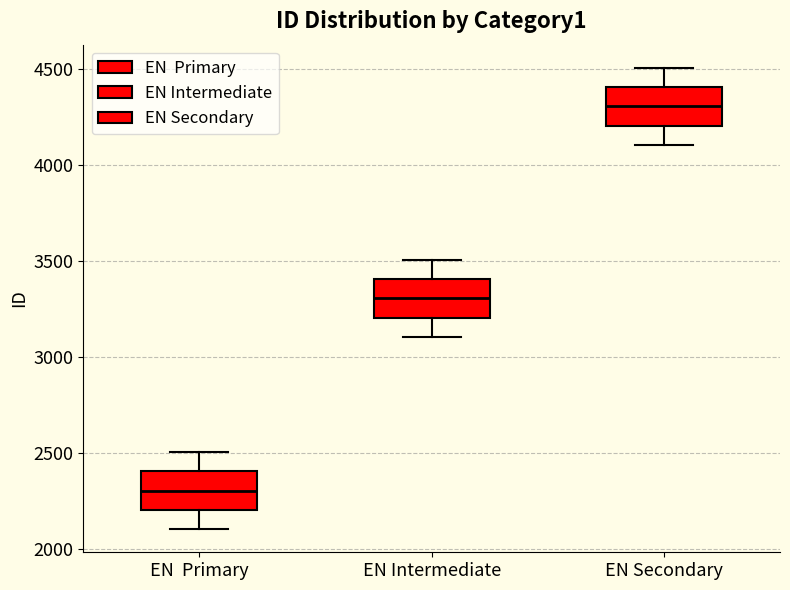

Which box's median line is the highest?

EN Secondary